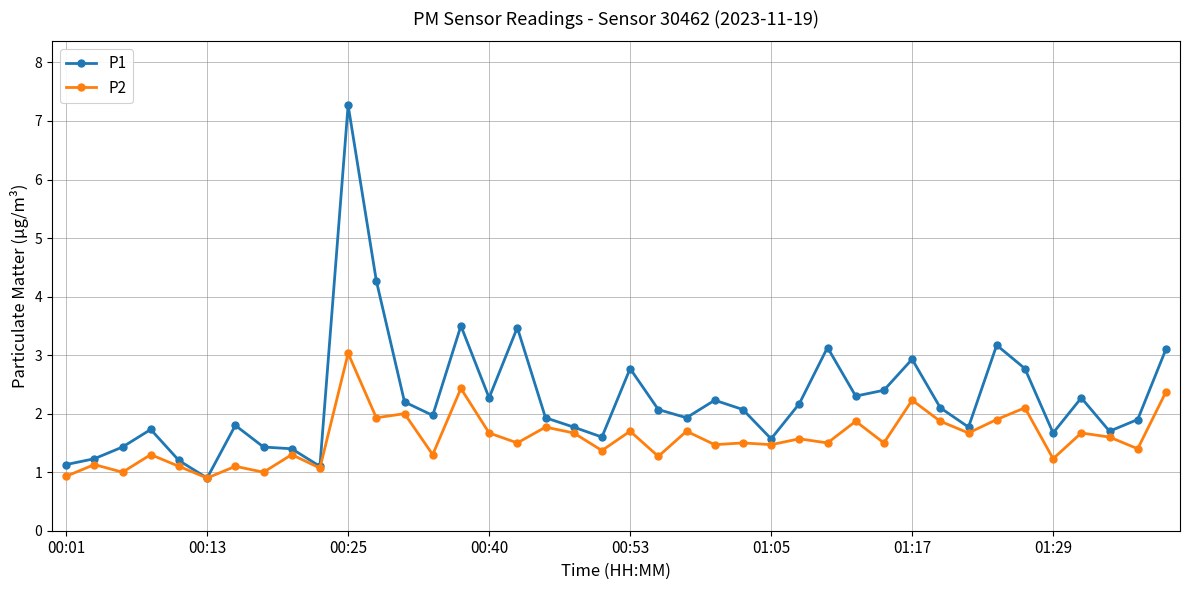

What is the value of the P1 point at the 17th from the left?

3.5